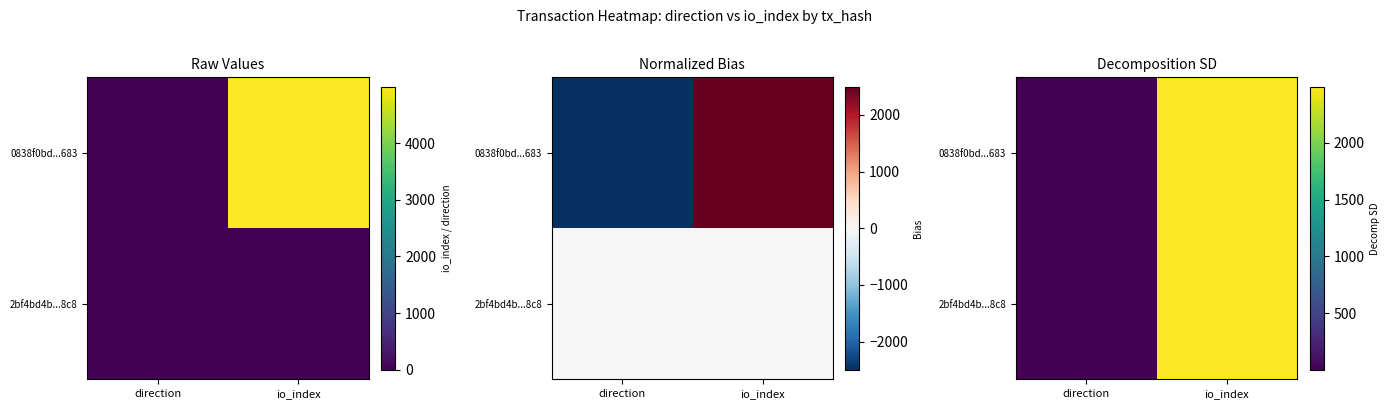

Rank the categories by 2bf4bd4b...8c8 value from highest to lowest.

io_index, direction